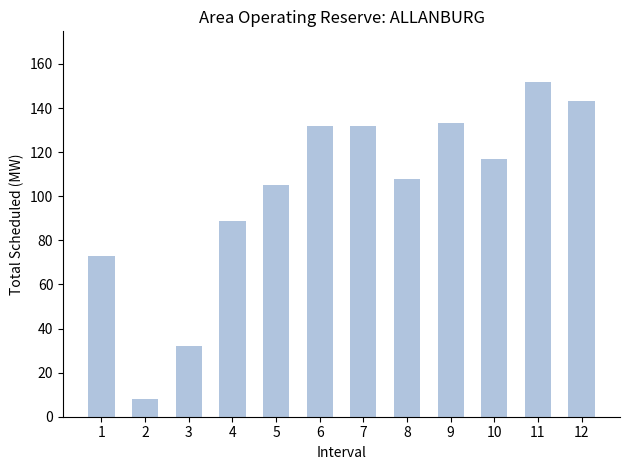

Reading left to right, extract all data points from this chart.

73	8	32	89	105	132	132	108	133	117	152	143